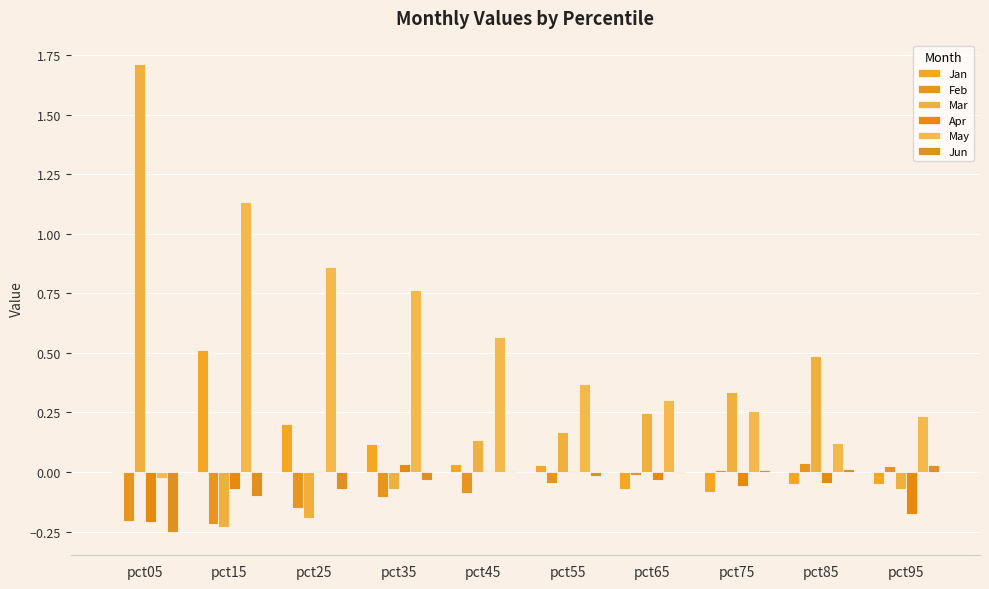

Is the value of May at pct15 greater than the value of Apr at pct25?

Yes